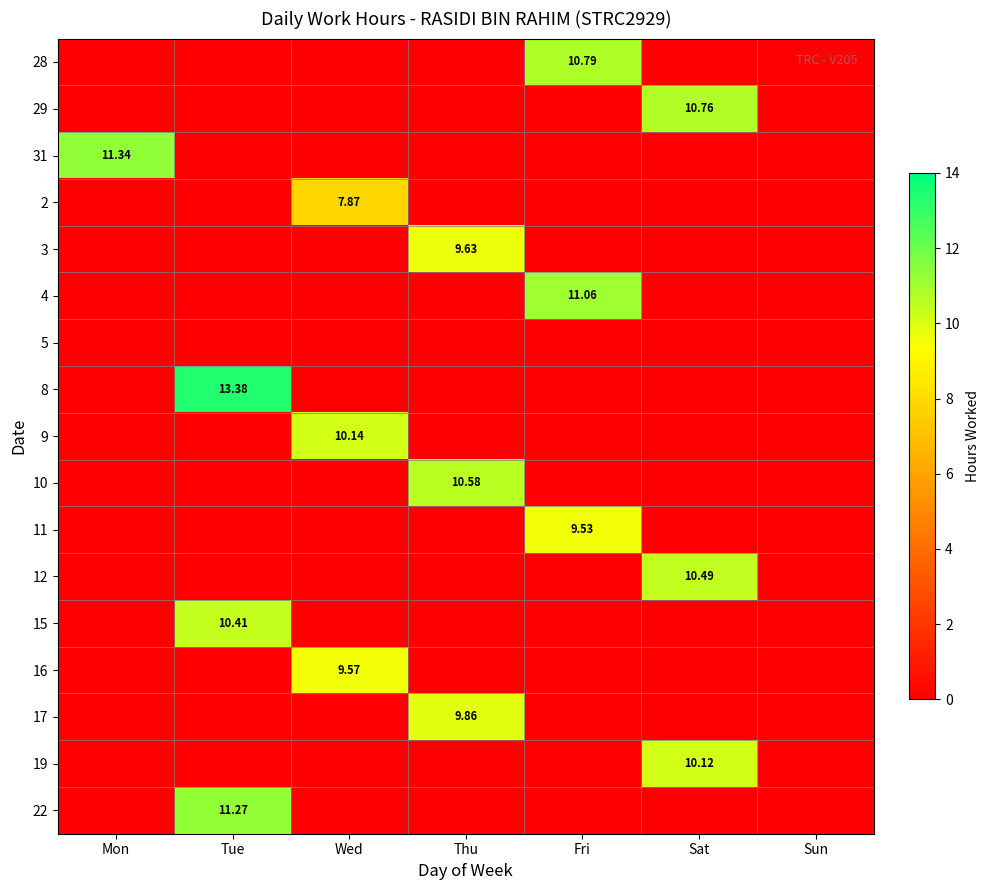

Is it true that 15 equals -6.0 at Thu?

False